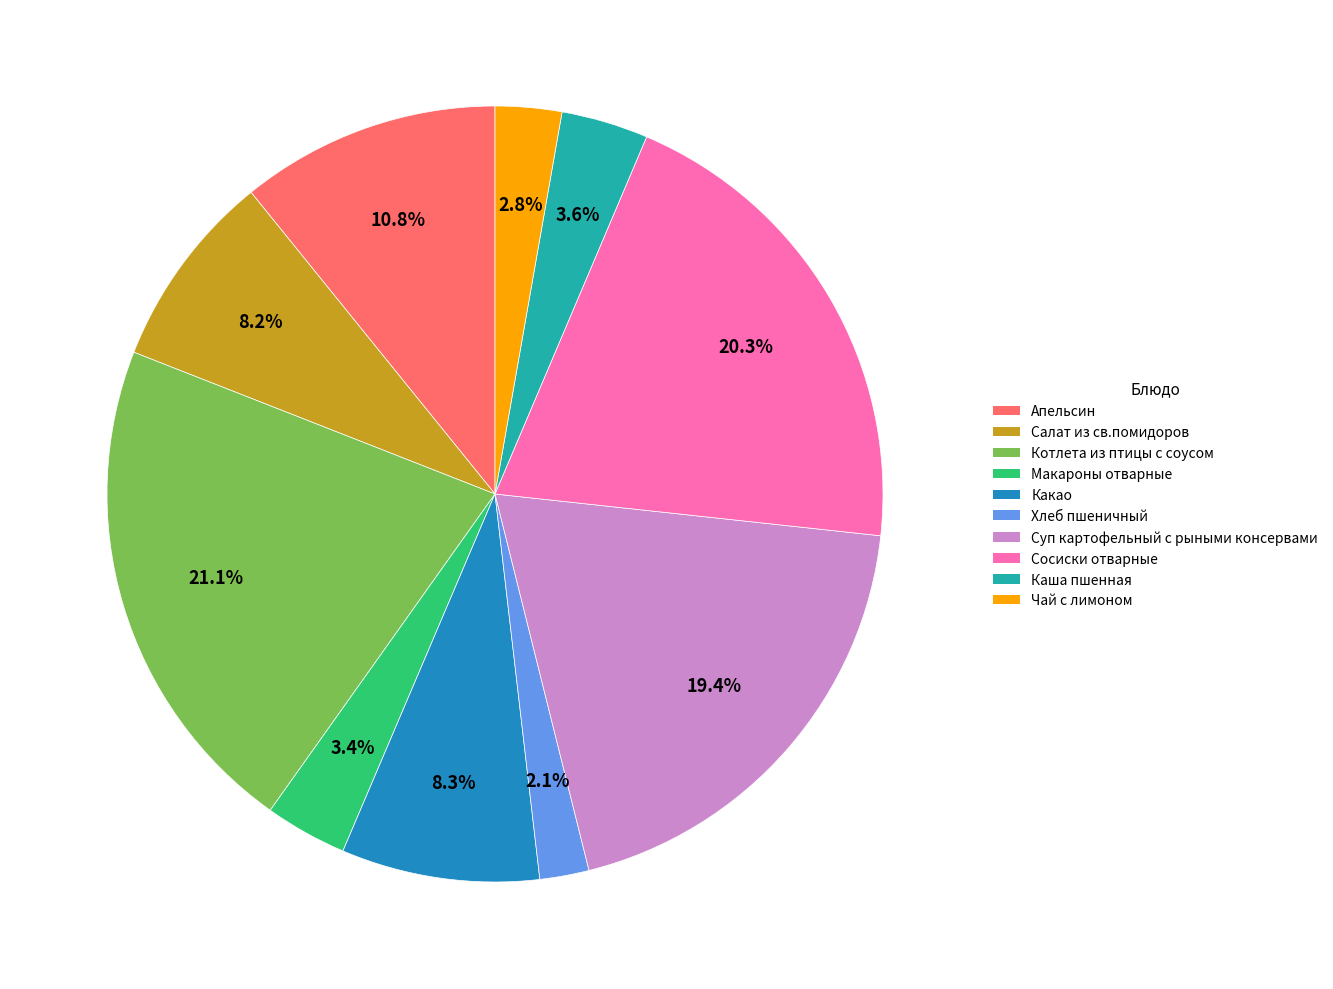

True or false: Суп картофельный с рыными консервами accounts for 5% of the total.

False